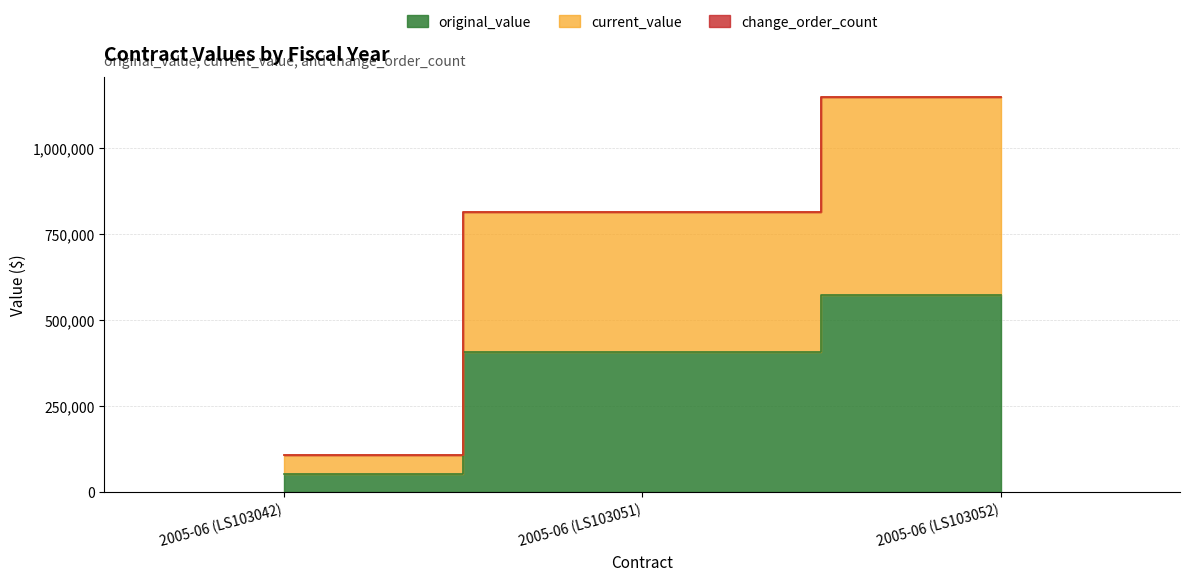

Reading right to left, list all the values displayed in this chart.

original_value: 2005-06 (LS103052)=574390.0	2005-06 (LS103051)=407560.0	2005-06 (LS103042)=53983.7
current_value: 2005-06 (LS103052)=1148780.0	2005-06 (LS103051)=815120.0	2005-06 (LS103042)=107967.4